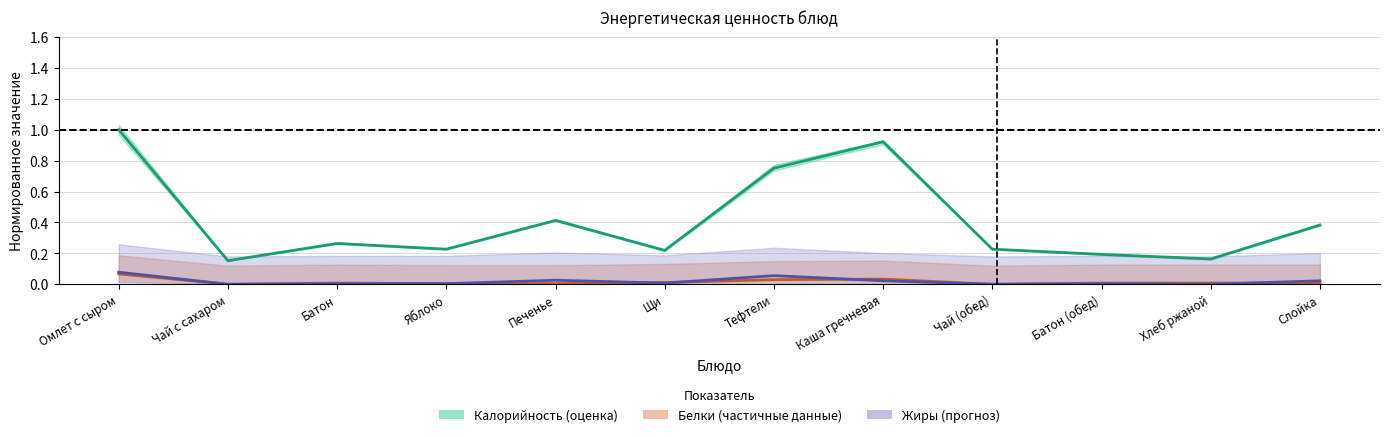

Rank the categories by Белки value from highest to lowest.

Омлет с сыром, Каша гречневая, Тефтели, Щи, Батон, Батон (обед), Хлеб ржаной, Слойка, Яблоко, Печенье, Чай с сахаром, Чай (обед)